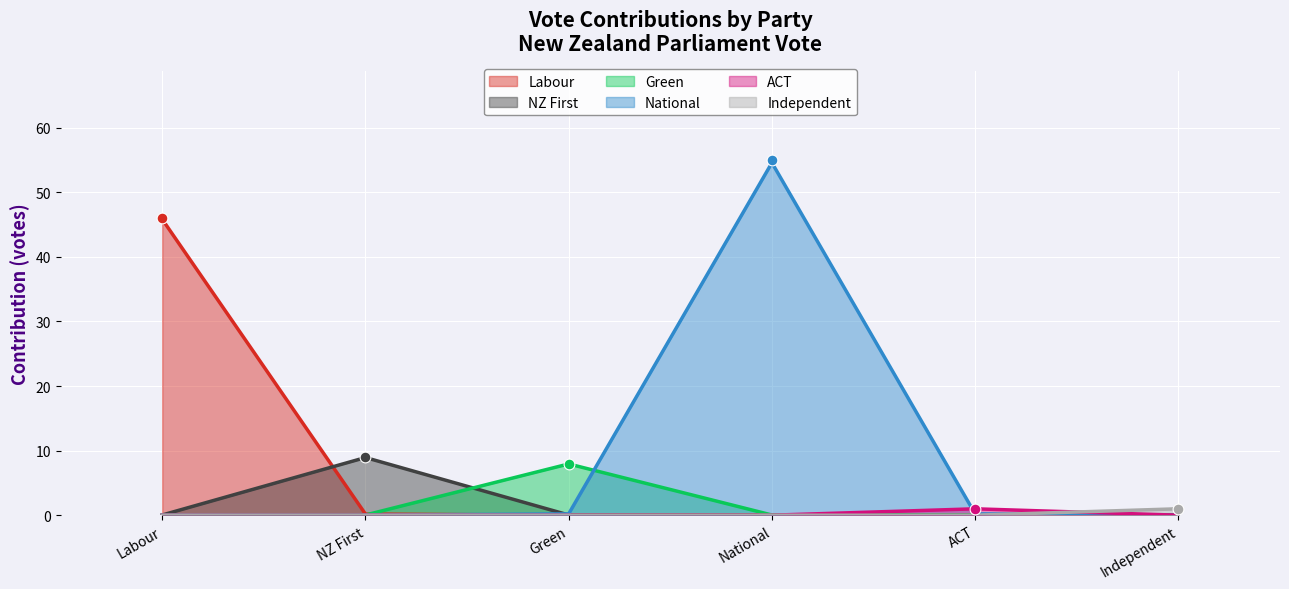

Between Independent and ACT, which is larger?

Independent